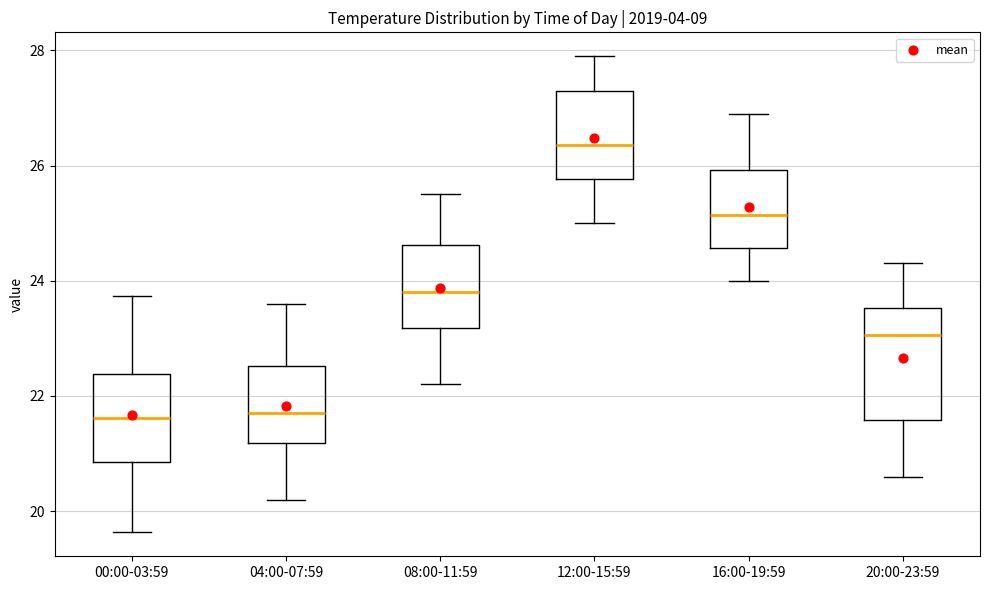

Which box is the tallest, from its lower edge to its upper edge?

20:00-23:59